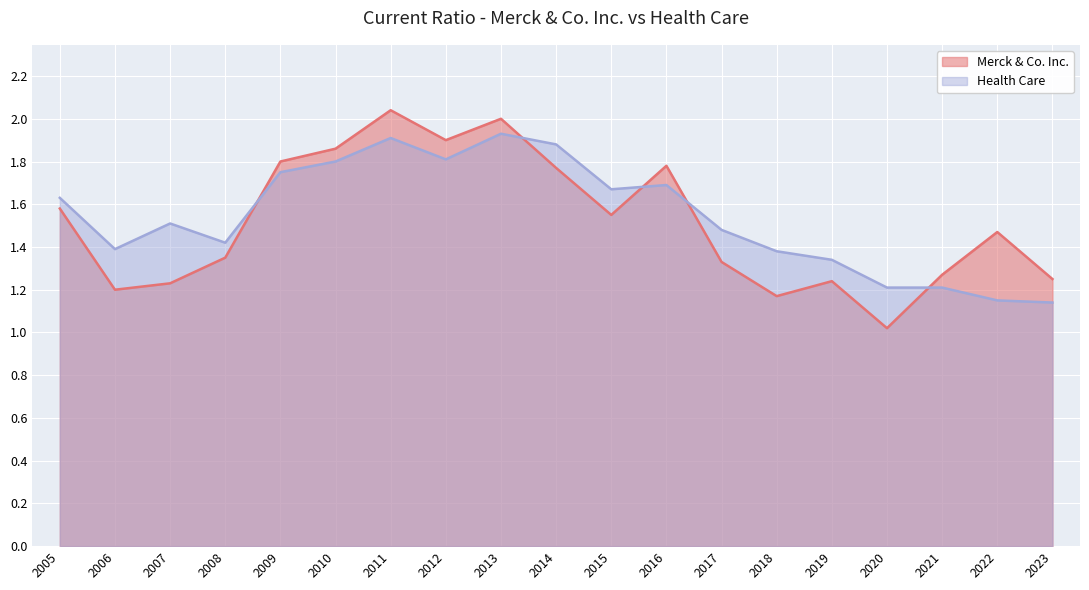

What is the lowest value of the Health Care series?

1.1